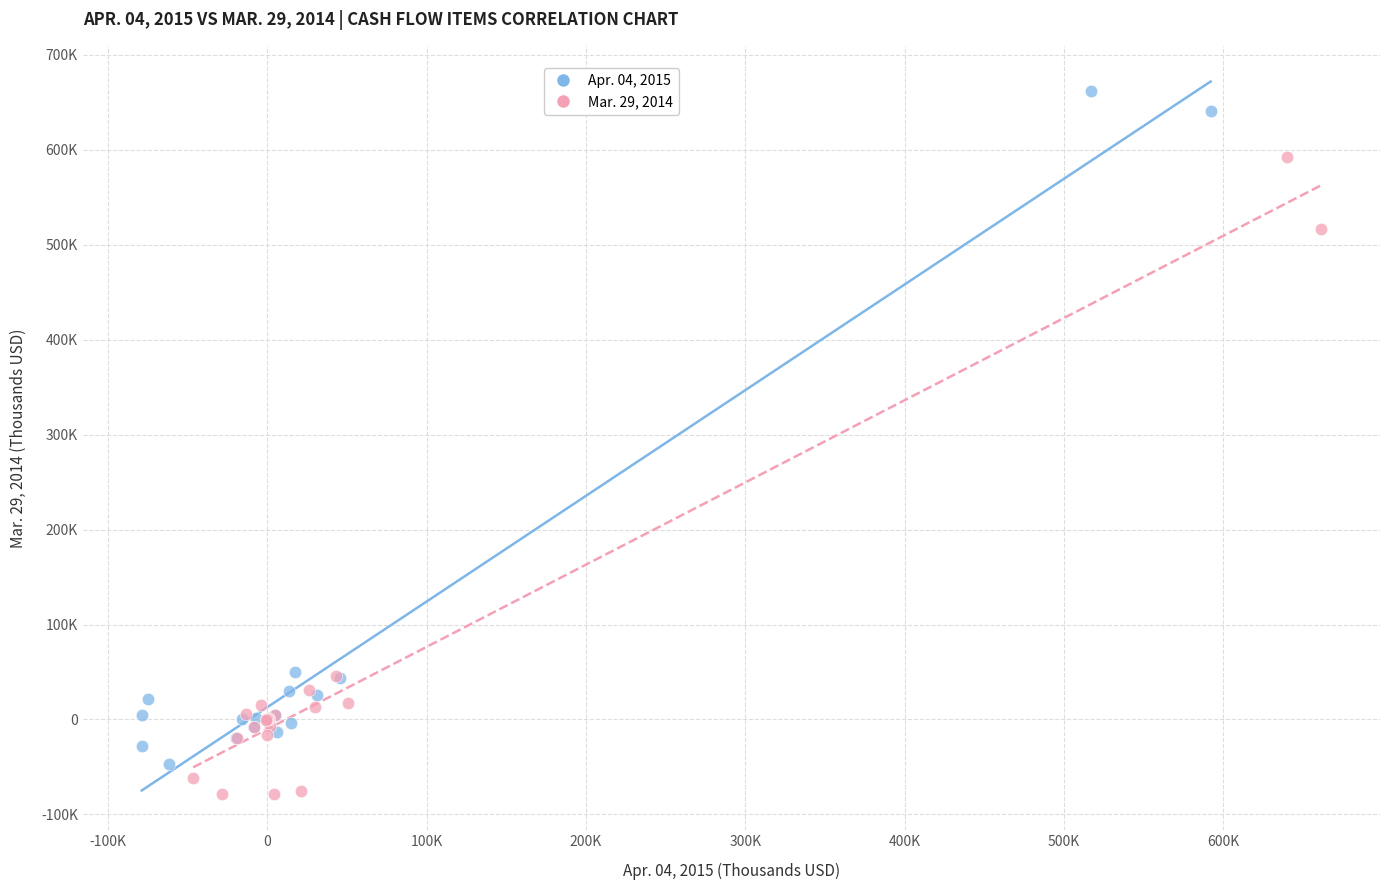

What are all the series names shown in the legend?

Apr. 04, 2015, Mar. 29, 2014